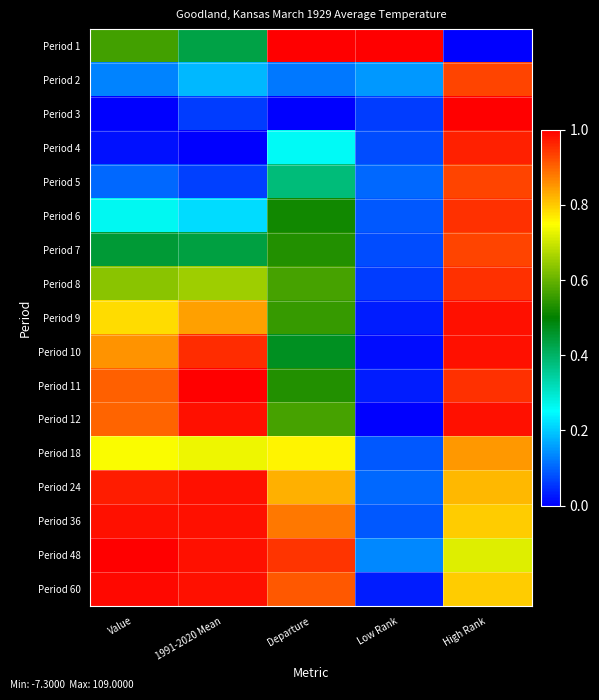

Reading right to left, extract all data points from this chart.

Period 1: High Rank=0.0	Low Rank=1.0	Departure=1.0	1991-2020 Mean=0.4	Value=0.6
Period 2: High Rank=0.9	Low Rank=0.1	Departure=0.1	1991-2020 Mean=0.2	Value=0.1
Period 3: High Rank=1.0	Low Rank=0.1	Departure=0.0	1991-2020 Mean=0.1	Value=0.0
Period 4: High Rank=1.0	Low Rank=0.1	Departure=0.3	1991-2020 Mean=0.0	Value=0.0
Period 5: High Rank=0.9	Low Rank=0.1	Departure=0.4	1991-2020 Mean=0.1	Value=0.1
Period 6: High Rank=0.9	Low Rank=0.1	Departure=0.5	1991-2020 Mean=0.2	Value=0.3
Period 7: High Rank=0.9	Low Rank=0.1	Departure=0.5	1991-2020 Mean=0.4	Value=0.4
Period 8: High Rank=0.9	Low Rank=0.1	Departure=0.6	1991-2020 Mean=0.7	Value=0.6
Period 9: High Rank=1.0	Low Rank=0.0	Departure=0.6	1991-2020 Mean=0.8	Value=0.8
Period 10: High Rank=1.0	Low Rank=0.0	Departure=0.5	1991-2020 Mean=1.0	Value=0.9
Period 11: High Rank=0.9	Low Rank=0.0	Departure=0.5	1991-2020 Mean=1.0	Value=0.9
Period 12: High Rank=1.0	Low Rank=0.0	Departure=0.6	1991-2020 Mean=1.0	Value=0.9
Period 18: High Rank=0.8	Low Rank=0.1	Departure=0.8	1991-2020 Mean=0.7	Value=0.7
Period 24: High Rank=0.8	Low Rank=0.1	Departure=0.8	1991-2020 Mean=1.0	Value=1.0
Period 36: High Rank=0.8	Low Rank=0.1	Departure=0.9	1991-2020 Mean=1.0	Value=1.0
Period 48: High Rank=0.7	Low Rank=0.1	Departure=0.9	1991-2020 Mean=1.0	Value=1.0
Period 60: High Rank=0.8	Low Rank=0.0	Departure=0.9	1991-2020 Mean=1.0	Value=1.0